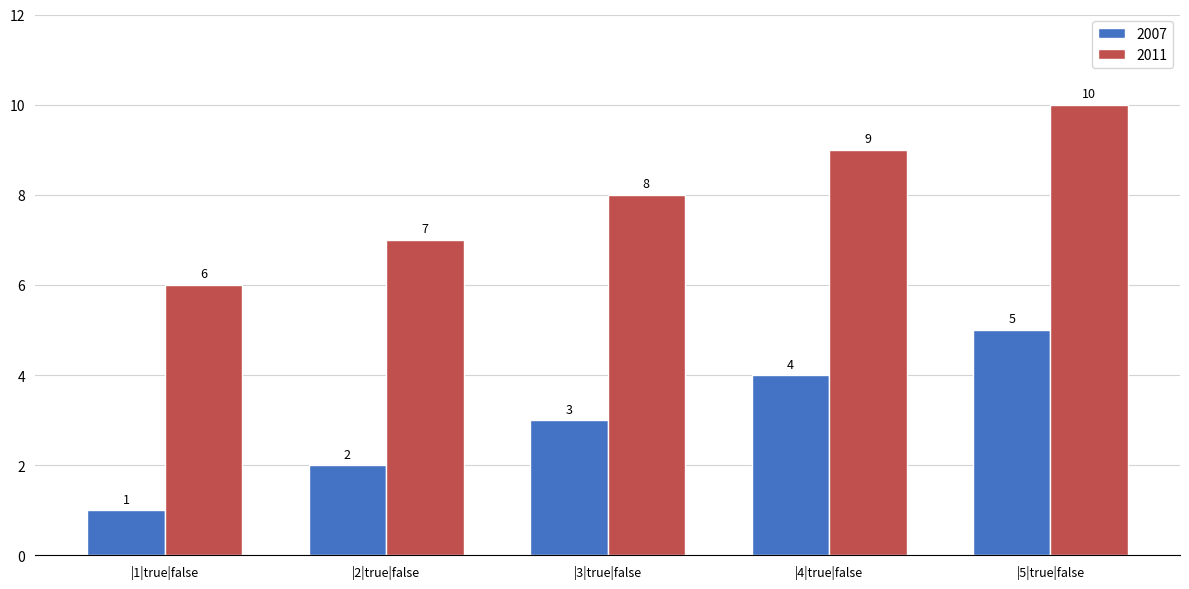

How many groups of bars are there?

5